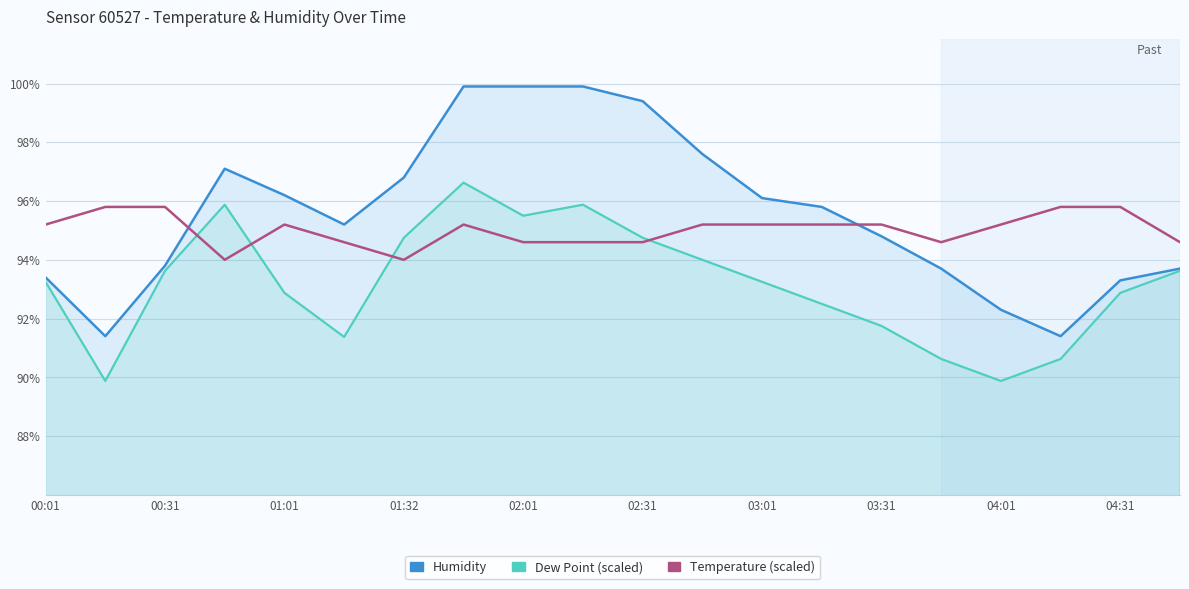

Between 00:01 and 04:31, which is larger?

00:01